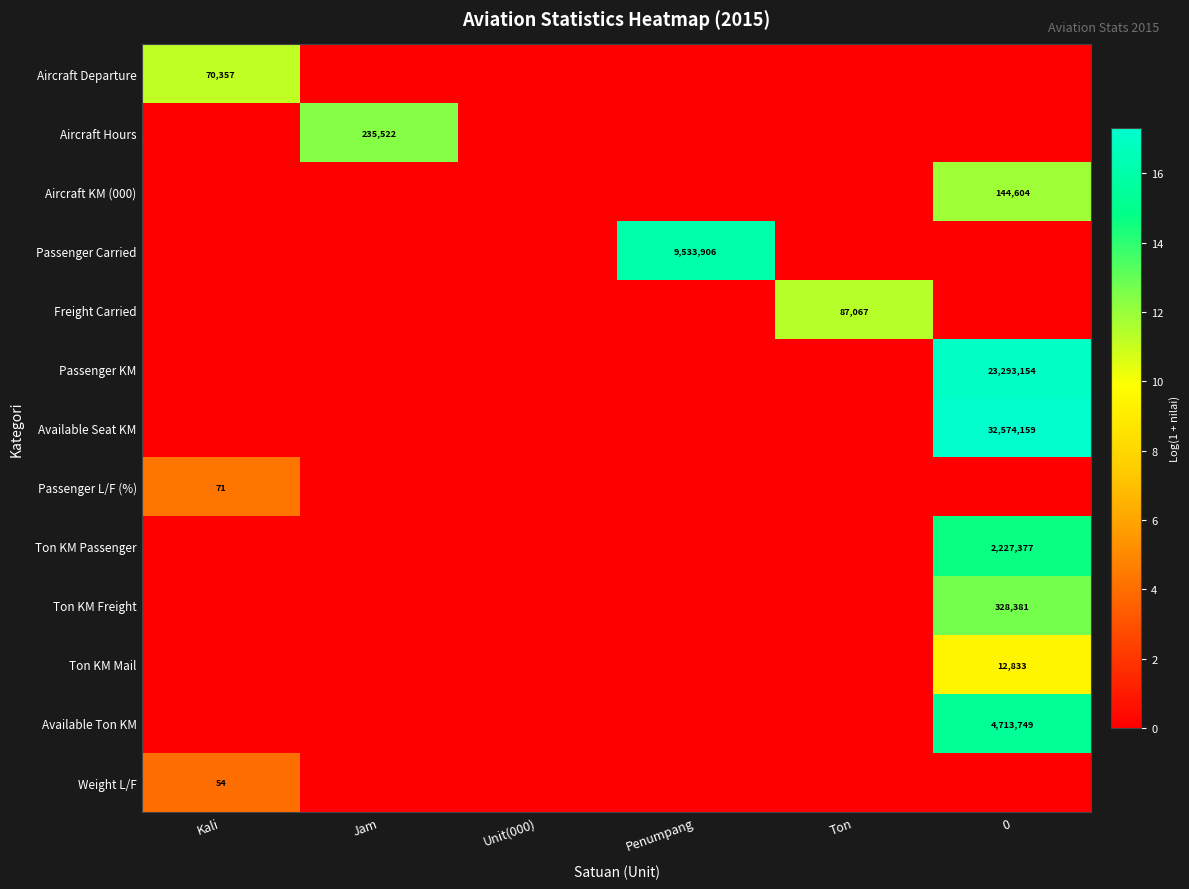

Is the value of Aircraft Departure at Ton greater than the value of Passenger Carried at Ton?

No